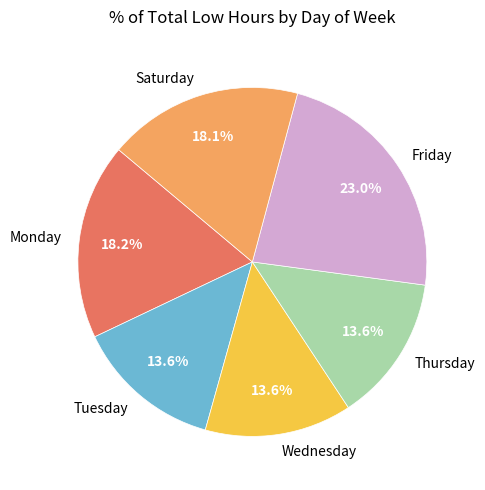

How much of the chart is everything except Tuesday?

86.4%